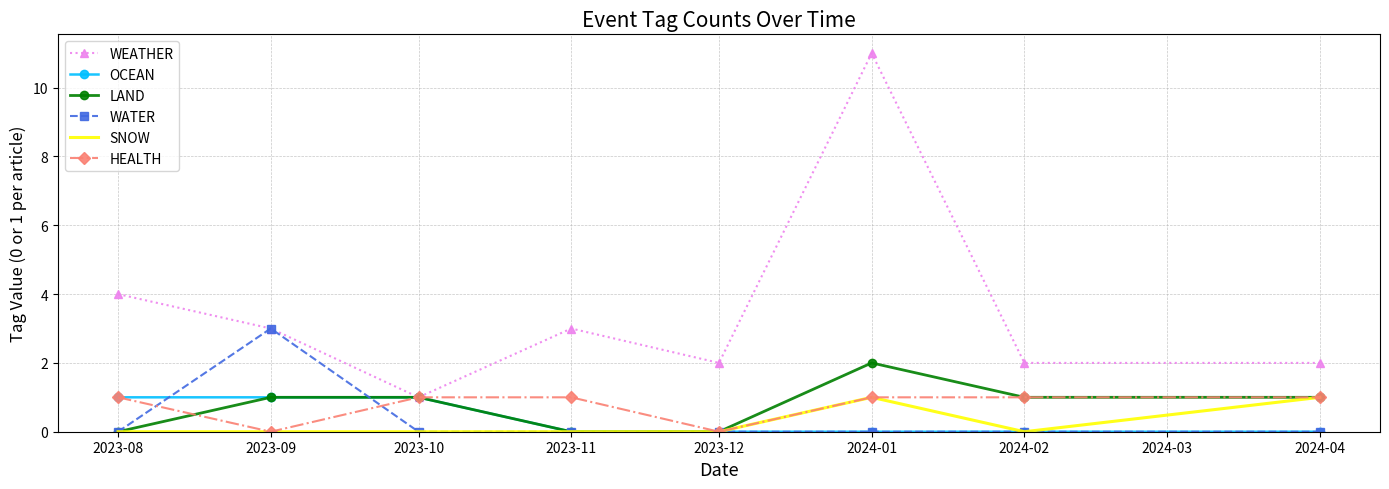

At which category is the sum across all series the highest?

2024-01